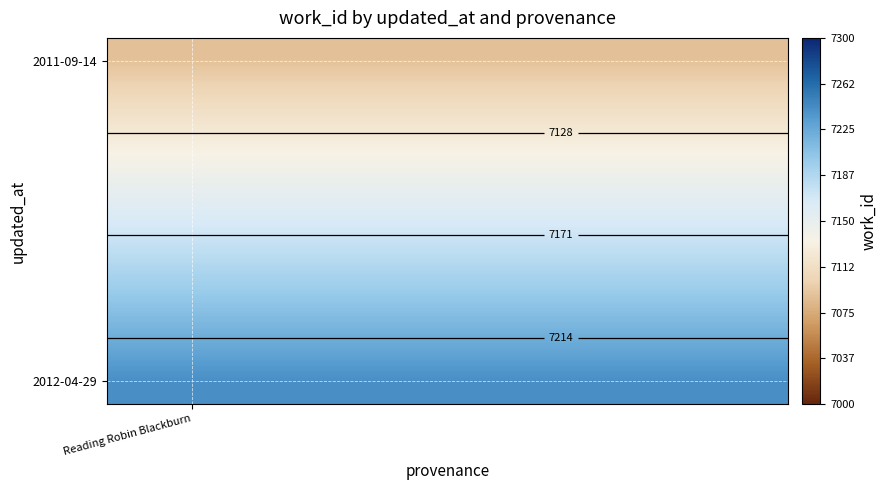

At which label is 2011-09-14 closest to 7089?

Reading Robin Blackburn